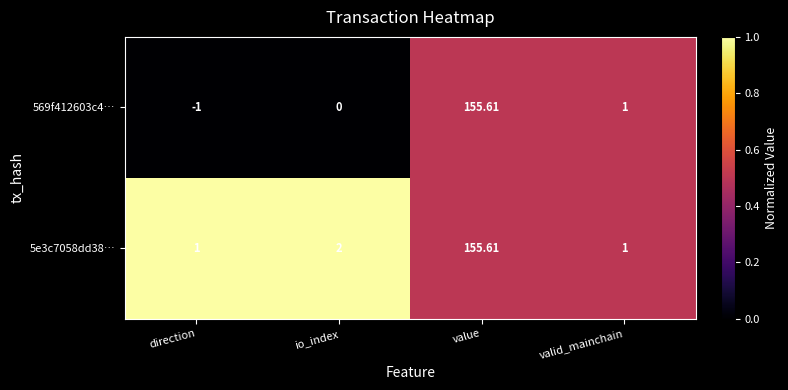

Where is 569f412603c4… nearest to the value 77?

valid_mainchain